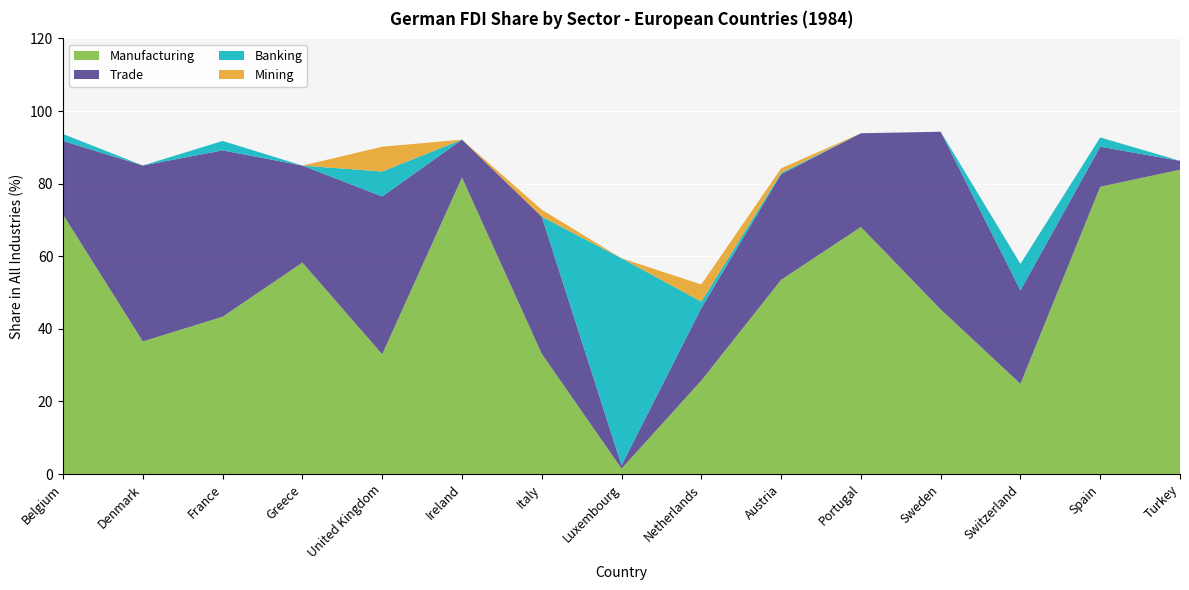

Reading right to left, extract all data points from this chart.

Manufacturing: Turkey=83.8	Spain=79.1	Switzerland=24.9	Sweden=45.4	Portugal=68.1	Austria=53.5	Netherlands=25.8	Luxembourg=1.5	Italy=33.1	Ireland=81.7	United Kingdom=33.0	Greece=58.3	France=43.3	Denmark=36.5	Belgium=71.4
Trade: Turkey=2.4	Spain=11.0	Switzerland=25.7	Sweden=48.9	Portugal=25.8	Austria=29.1	Netherlands=20.0	Luxembourg=0.9	Italy=37.8	Ireland=10.4	United Kingdom=43.5	Greece=26.7	France=45.8	Denmark=48.5	Belgium=20.3
Banking: Turkey=0.0	Spain=2.6	Switzerland=7.3	Sweden=0.0	Portugal=0.0	Austria=0.4	Netherlands=1.8	Luxembourg=57.0	Italy=0.0	Ireland=0.0	United Kingdom=6.9	Greece=0.0	France=2.6	Denmark=0.0	Belgium=1.9
Mining: Turkey=0.0	Spain=0.0	Switzerland=0.0	Sweden=0.0	Portugal=0.0	Austria=1.3	Netherlands=4.7	Luxembourg=0.0	Italy=1.9	Ireland=0.0	United Kingdom=6.8	Greece=0.0	France=0.0	Denmark=0.0	Belgium=0.0